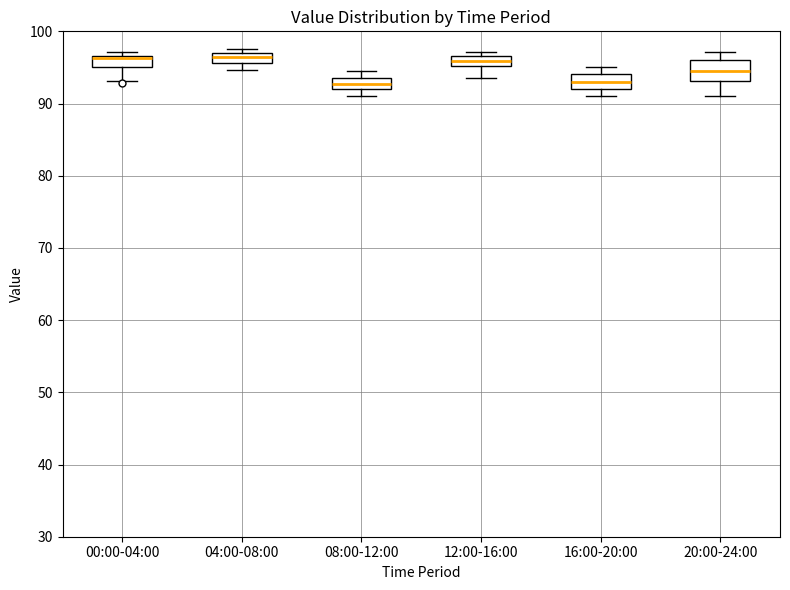

Where is the lower edge of the box for 12:00-16:00 on the y-axis? The values are not printed on the chart, so give them approximately, as read against the axis.

95